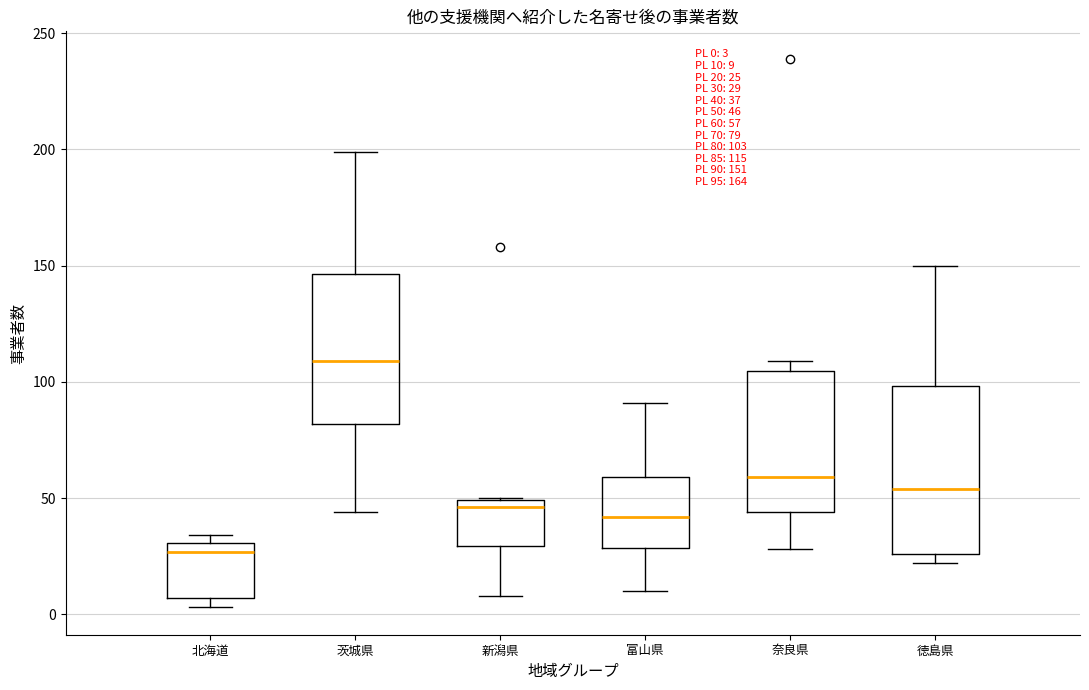

Which box's median line is the highest?

茨城県